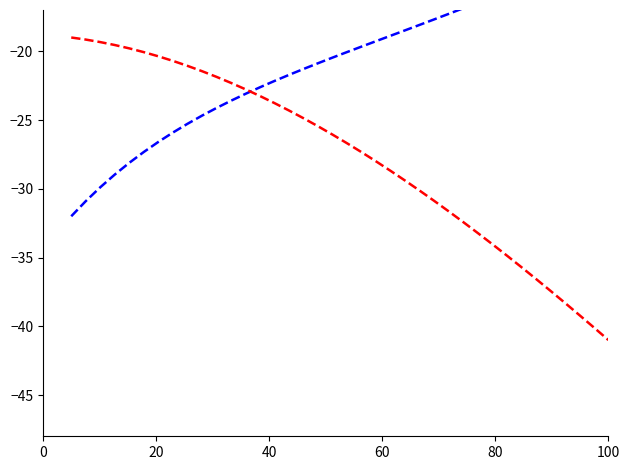

Reading left to right, what are all the values shown in this chart?

Eficacia del cada control: -32.0	-30.9	-29.9	-29.0	-28.1	-27.3	-26.6	-25.9	-25.3	-24.7	-24.1	-23.6	-23.1	-22.6	-22.2	-21.7	-21.3	-20.9	-20.5	-20.1	-19.7	-19.3	-18.9	-18.5	-18.1	-17.7	-17.3	-16.9	-16.5	-16.0	-15.6	-15.2	-14.7	-14.3	-13.8	-13.4	-12.9	-12.4
Eficacia del Control: -19.0	-19.2	-19.3	-19.5	-19.8	-20.1	-20.4	-20.7	-21.1	-21.4	-21.9	-22.3	-22.8	-23.3	-23.8	-24.3	-24.9	-25.5	-26.1	-26.7	-27.3	-28.0	-28.7	-29.4	-30.1	-30.9	-31.6	-32.4	-33.2	-34.0	-34.9	-35.7	-36.5	-37.4	-38.3	-39.2	-40.1	-41.0